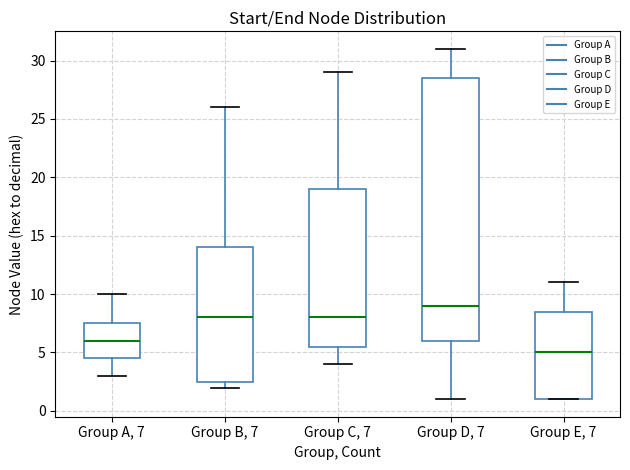

Reading left to right, read every box against the y-axis: the position of its median line, the range the box covers, and the ends of its whiskers. The values are not printed on the chart, so give them approximately, as read against the axis.

Group A, 7: median 6.0, box 4.5 to 7.5, whiskers 3.0 to 10.0
Group B, 7: median 8.0, box 2.5 to 14.0, whiskers 2.0 to 26.0
Group C, 7: median 8.0, box 5.5 to 19.0, whiskers 4.0 to 29.0
Group D, 7: median 9.0, box 6.0 to 28.5, whiskers 1.0 to 31.0
Group E, 7: median 5.0, box 1.0 to 8.5, whiskers 1.0 to 11.0